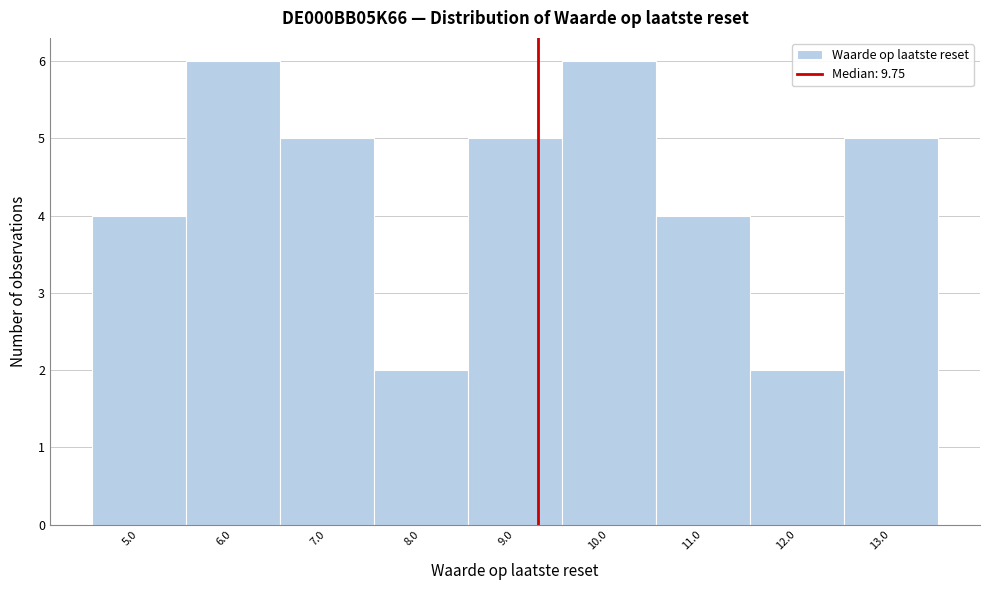

Reading left to right, extract all data points from this chart.

4	6	5	2	5	6	4	2	5